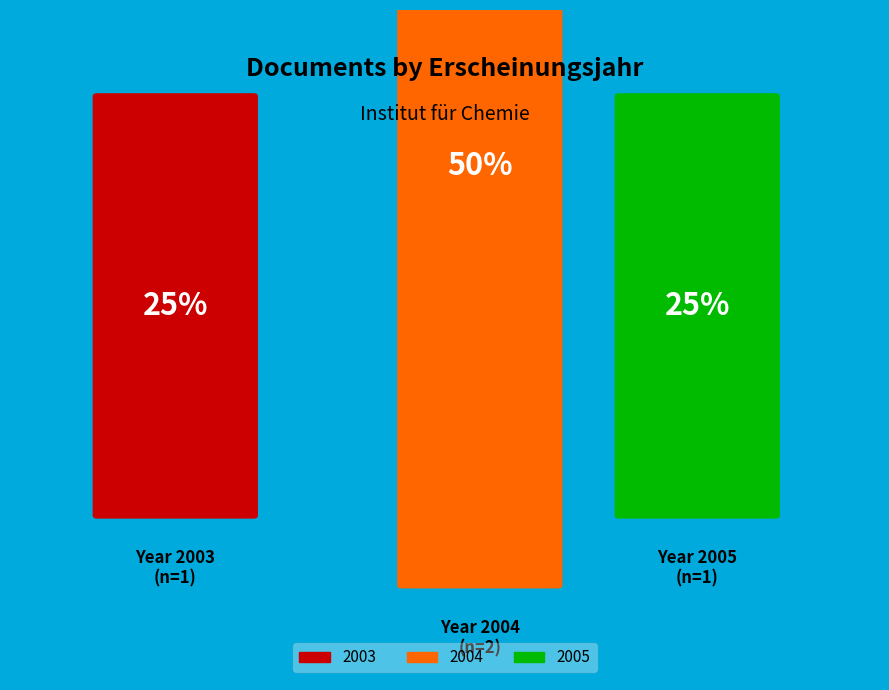

To the nearest percent, what is the combined percentage of OPUS4-16268 and OPUS4-15090?

50%